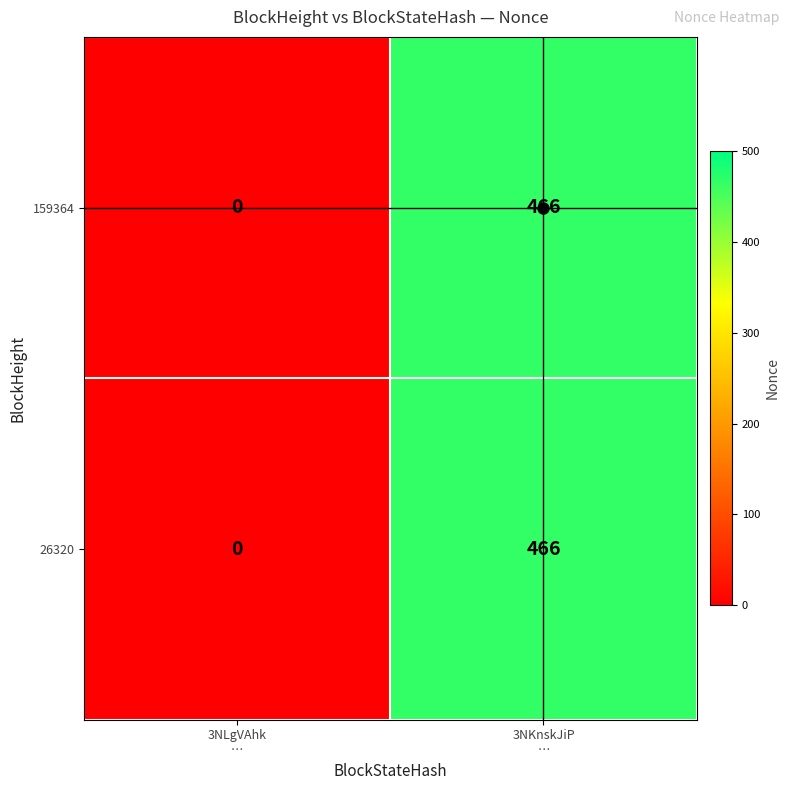

How many positive values does the 159364 series have?

1